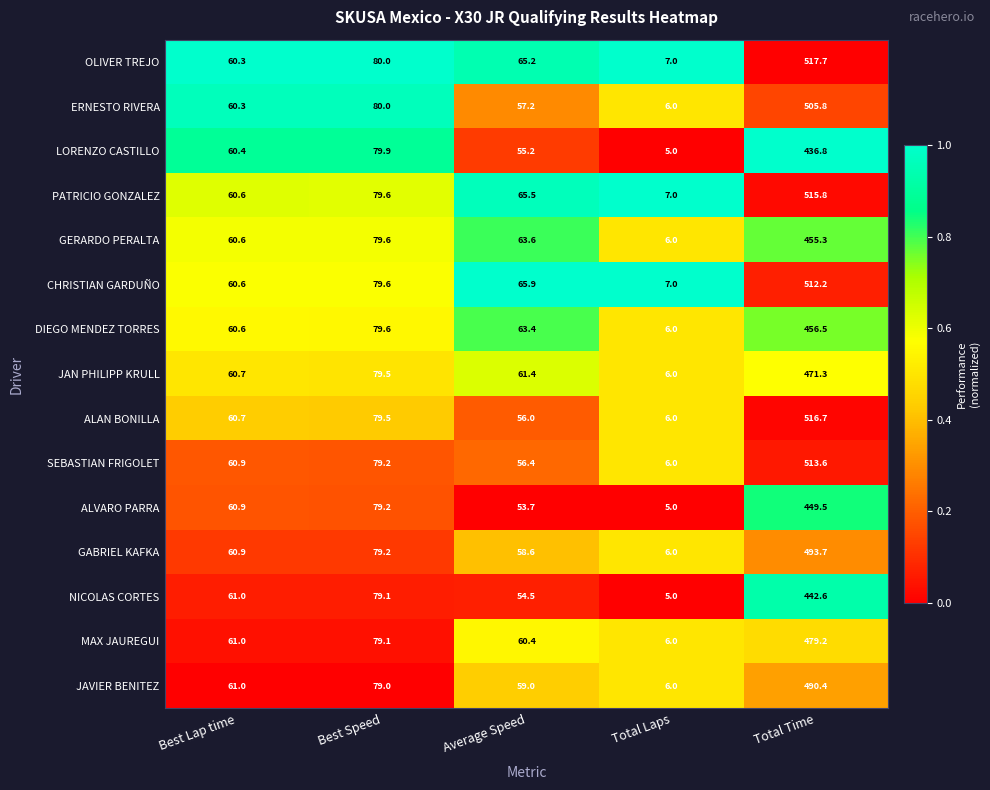

What is the minimum value shown in the chart?

5.0